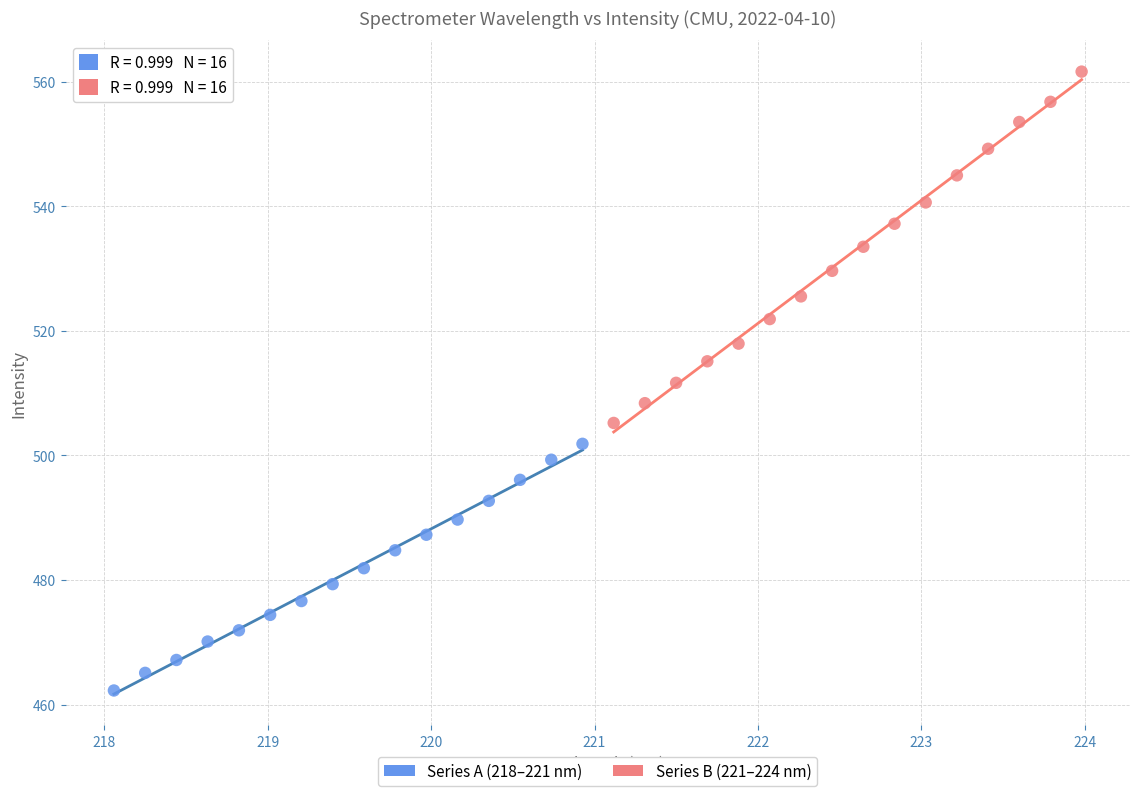

Which series contains the lowest Y value?

Series A (218–221 nm)